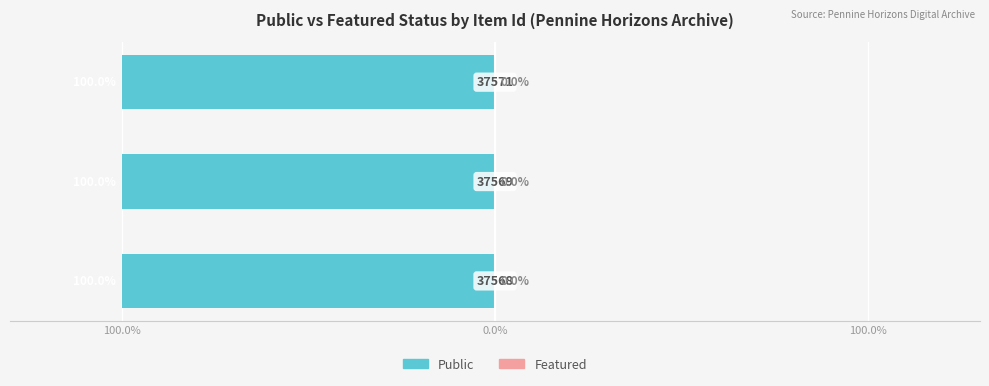

What is the total value across all series at 37568?

1